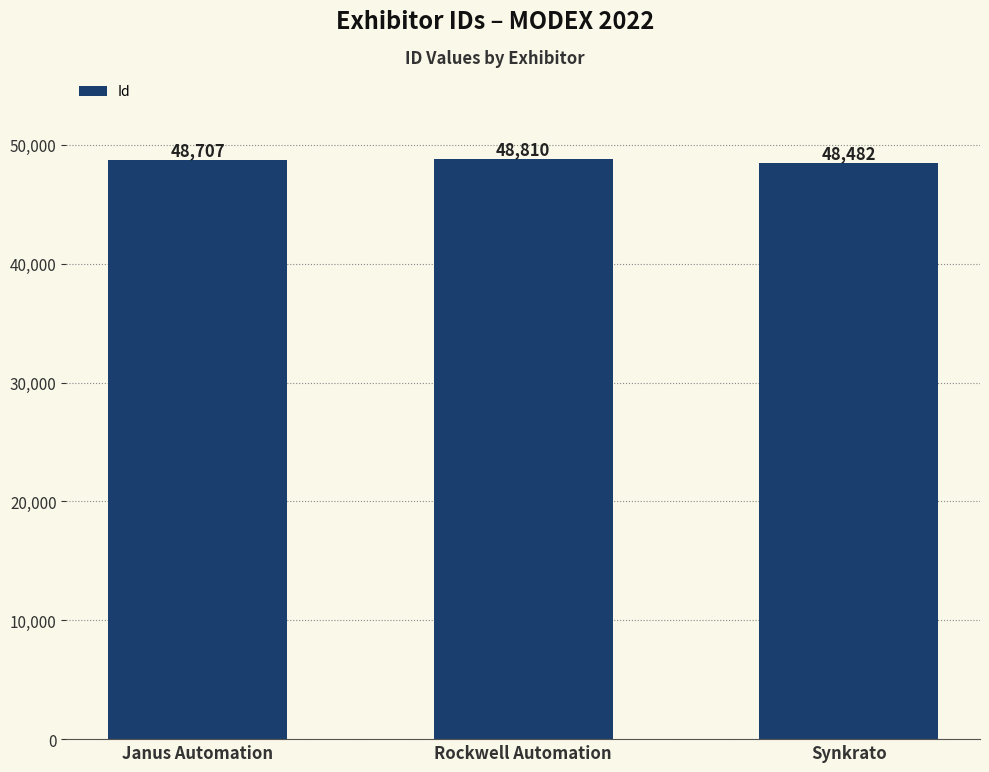

Reading left to right, what are all the values shown in this chart?

48707	48810	48482